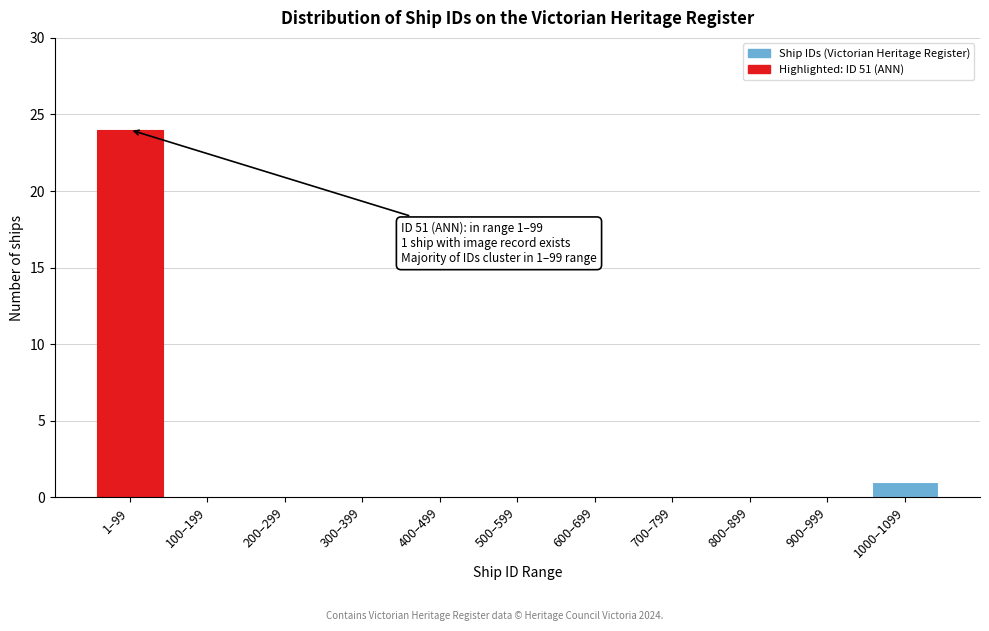

Reading left to right, list all the values displayed in this chart.

1–99=24	100–199=0	200–299=0	300–399=0	400–499=0	500–599=0	600–699=0	700–799=0	800–899=0	900–999=0	1000–1099=1